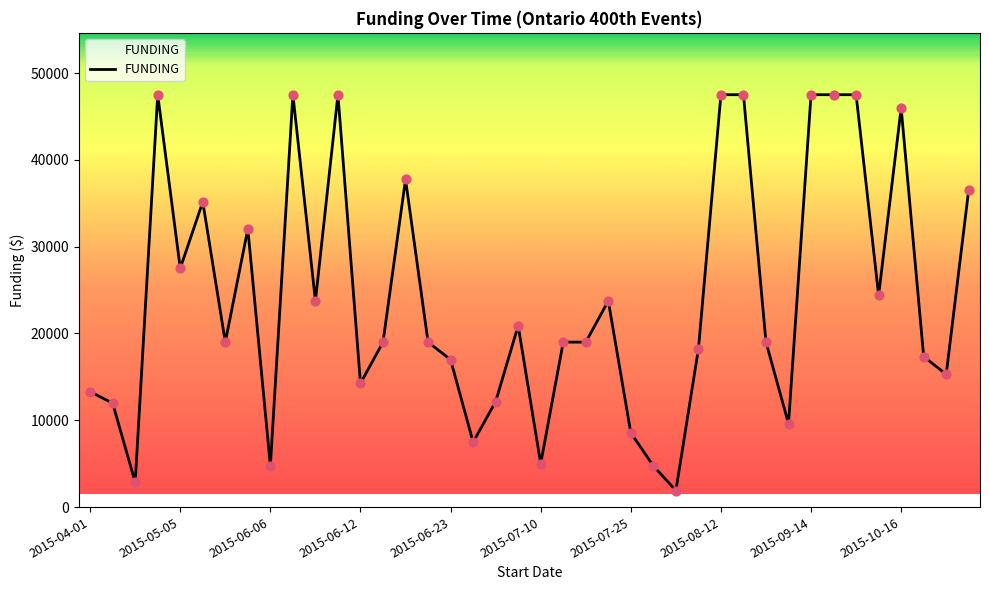

What is the greatest value displayed?

47500